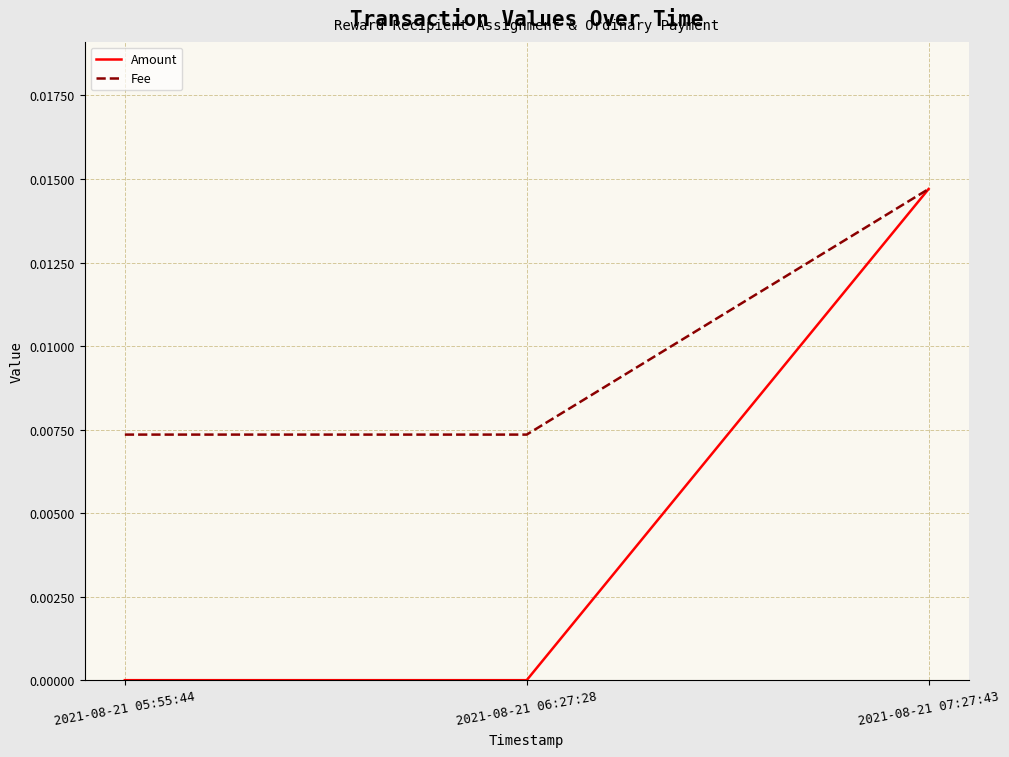

How many categories are shown in the chart?

3